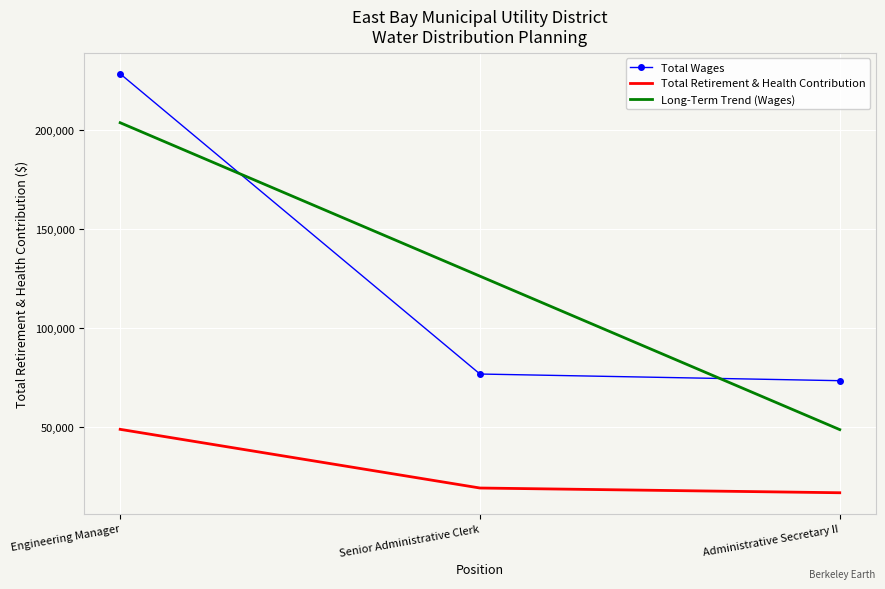

How many distinct data groups are displayed?

3